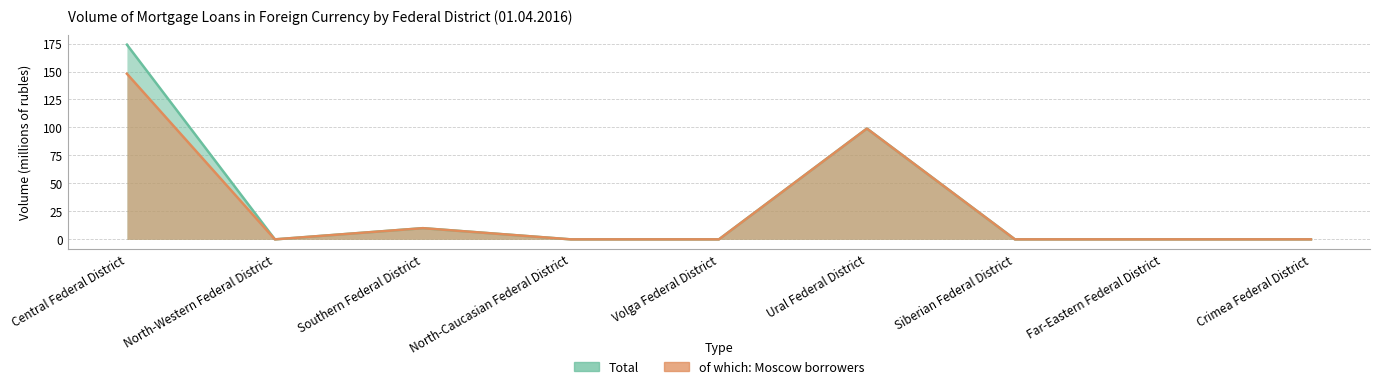

How many positive values does the Total series have?

3